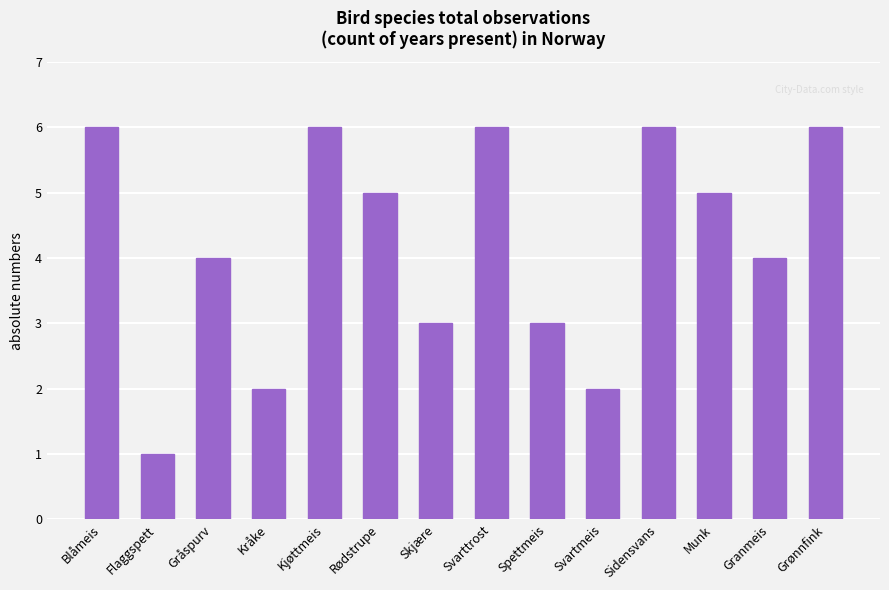

What is the label of the 11th bar from the left?

Sidensvans